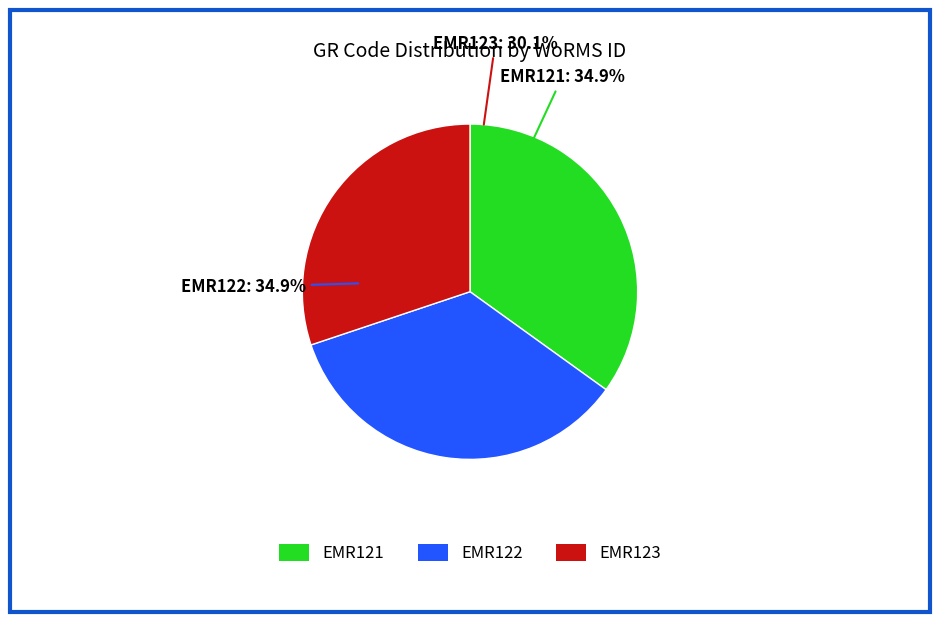

To the nearest percent, what portion does EMR123 represent?

30%